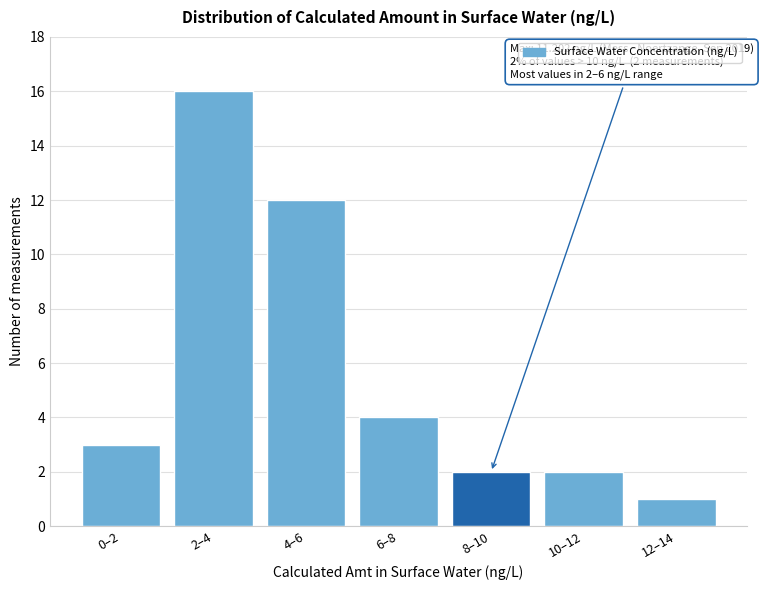

Reading right to left, transcribe all the data shown in this chart.

1	2	2	4	12	16	3